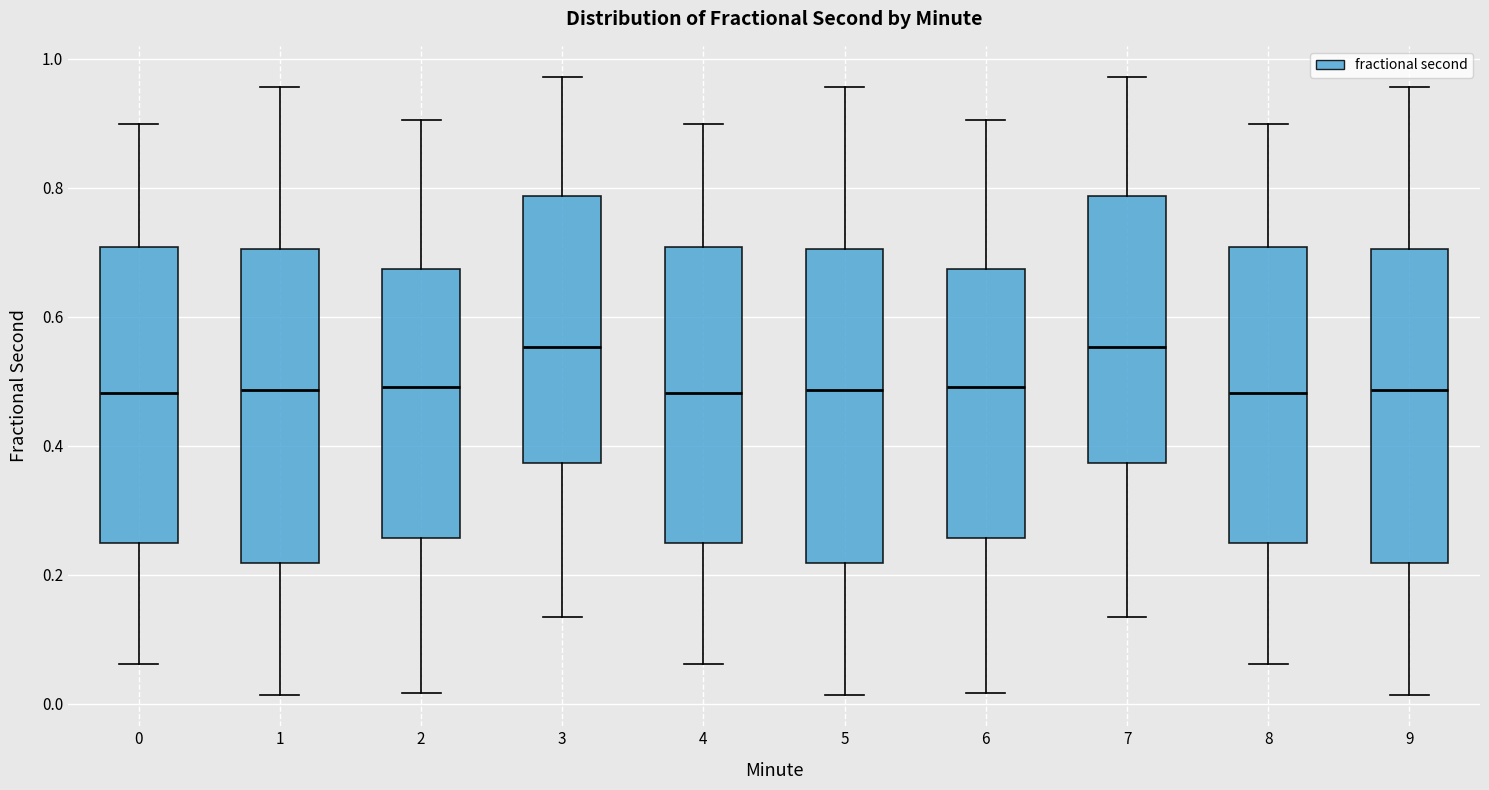

Reading left to right, transcribe this box plot: for each box, give where its median line is, the range the box spans, and where its two whiskers end, as read against the y-axis. The values are not printed on the chart, so give them approximately, as read against the axis.

0: median 0.48, box 0.24 to 0.70, whiskers 0.06 to 0.90
1: median 0.48, box 0.22 to 0.70, whiskers 0.02 to 0.96
2: median 0.50, box 0.26 to 0.68, whiskers 0.02 to 0.90
3: median 0.56, box 0.38 to 0.78, whiskers 0.14 to 0.98
4: median 0.48, box 0.24 to 0.70, whiskers 0.06 to 0.90
5: median 0.48, box 0.22 to 0.70, whiskers 0.02 to 0.96
6: median 0.50, box 0.26 to 0.68, whiskers 0.02 to 0.90
7: median 0.56, box 0.38 to 0.78, whiskers 0.14 to 0.98
8: median 0.48, box 0.24 to 0.70, whiskers 0.06 to 0.90
9: median 0.48, box 0.22 to 0.70, whiskers 0.02 to 0.96